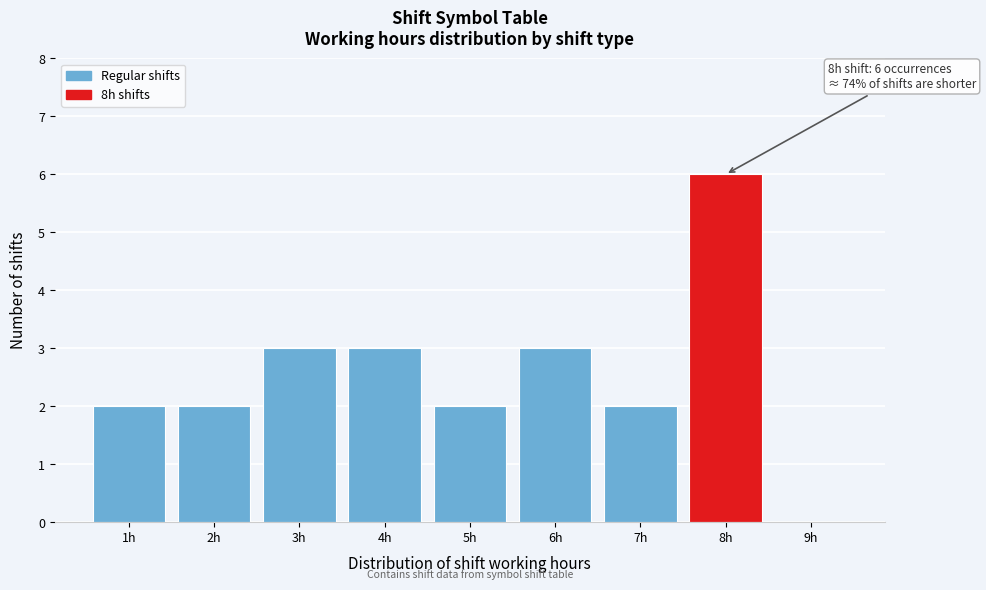

Which range on the x-axis has the tallest bar?

7.5 to 8.5